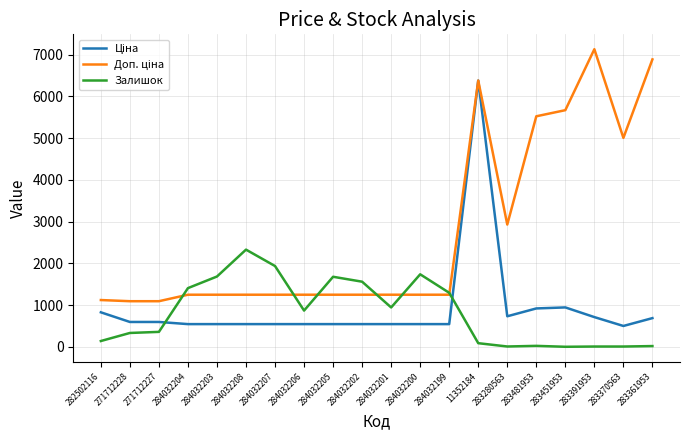

Read the Залишок value at 284032199.

1295.0